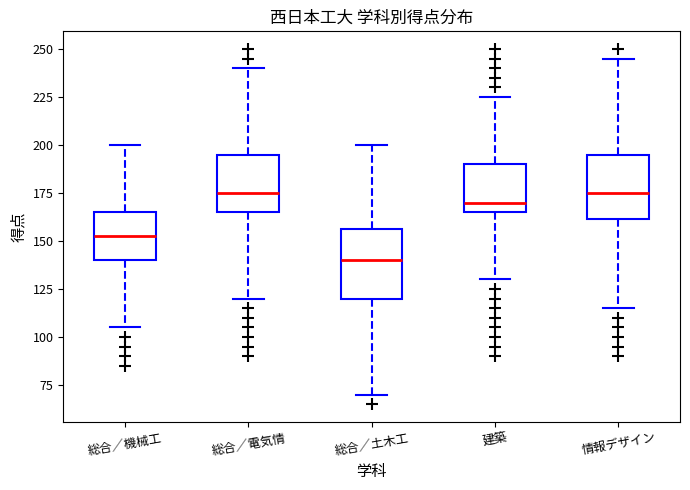

Which box's median line is the lowest?

総合／土木工